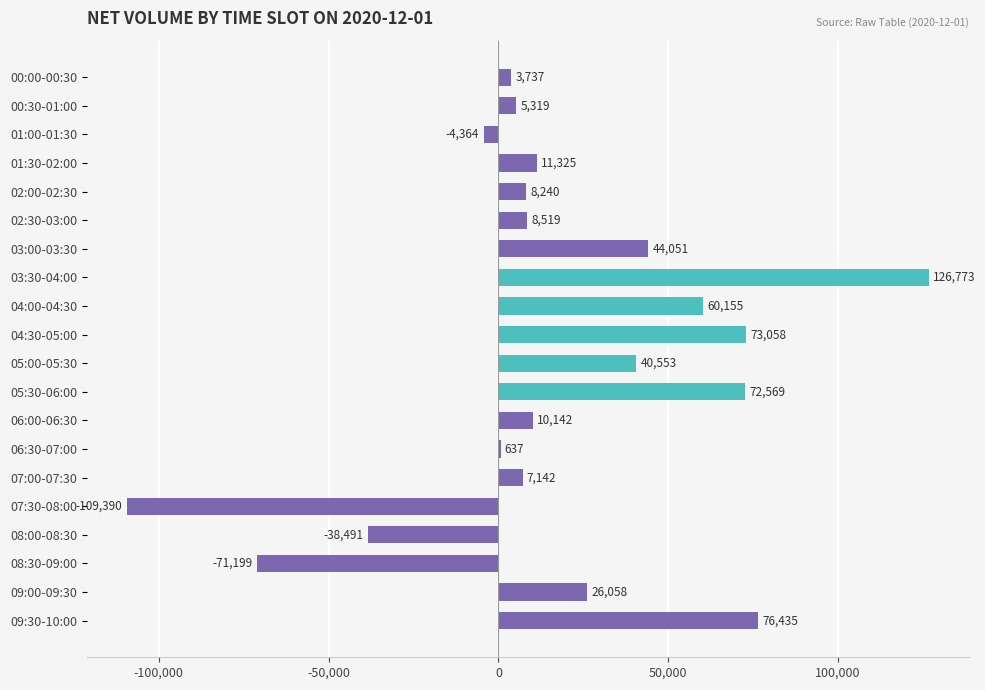

Is it true that the value at 00:30-01:00 is 5319?

True